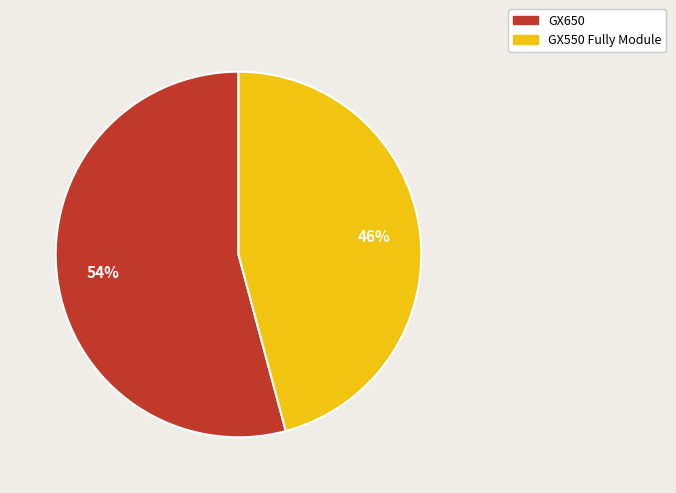

To the nearest percent, what is the combined percentage of GX650 and GX550 Fully Module?

100%